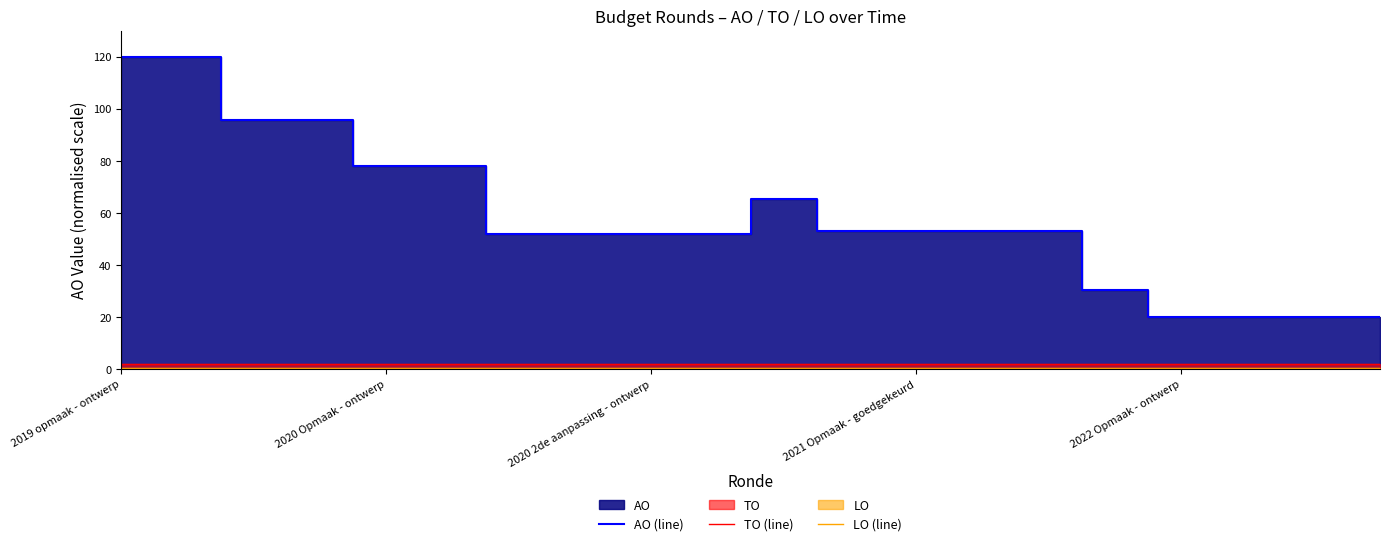

Rank the series by their maximum value, from highest to lowest.

AO (line), TO (line), LO (line)